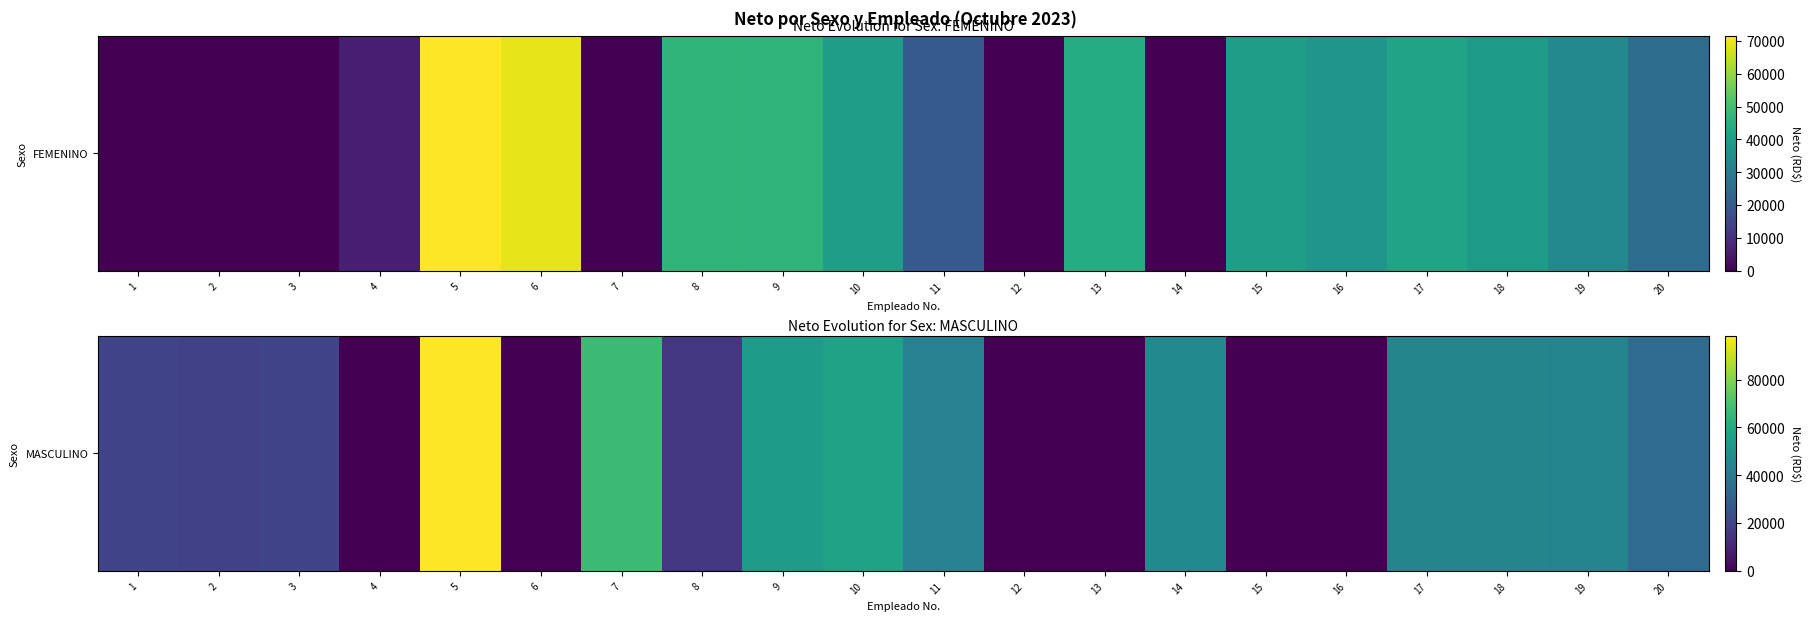

Between 1 and 8, which is larger?

1